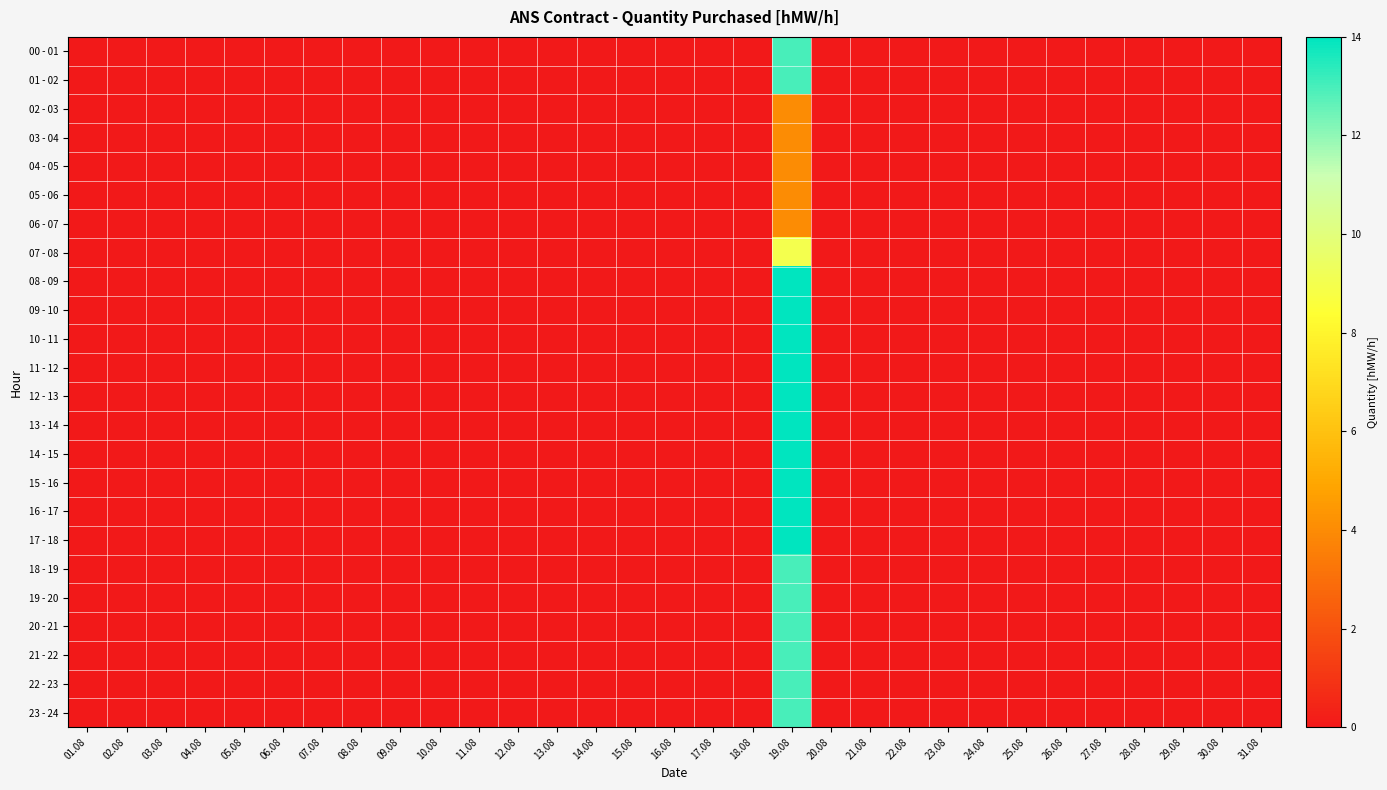

At how many categories does at least one series exceed 6?

1